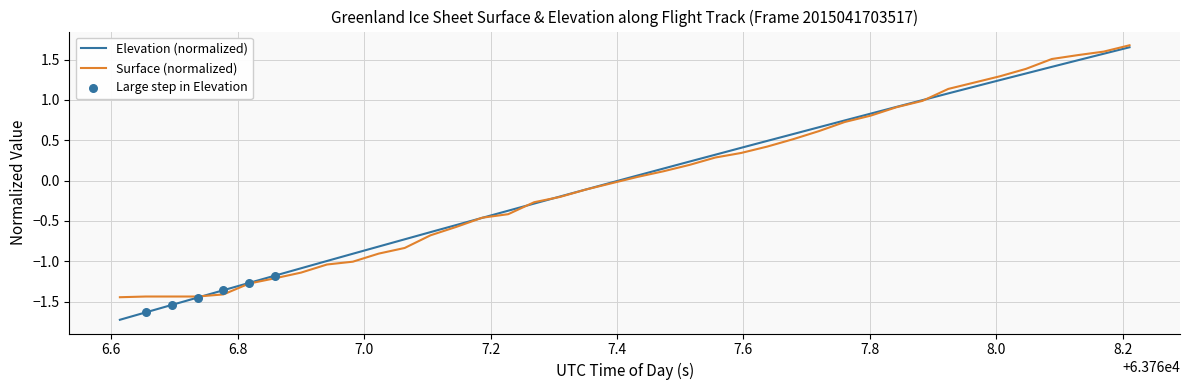

Which series has the largest range (max minus min)?

Elevation (normalized)